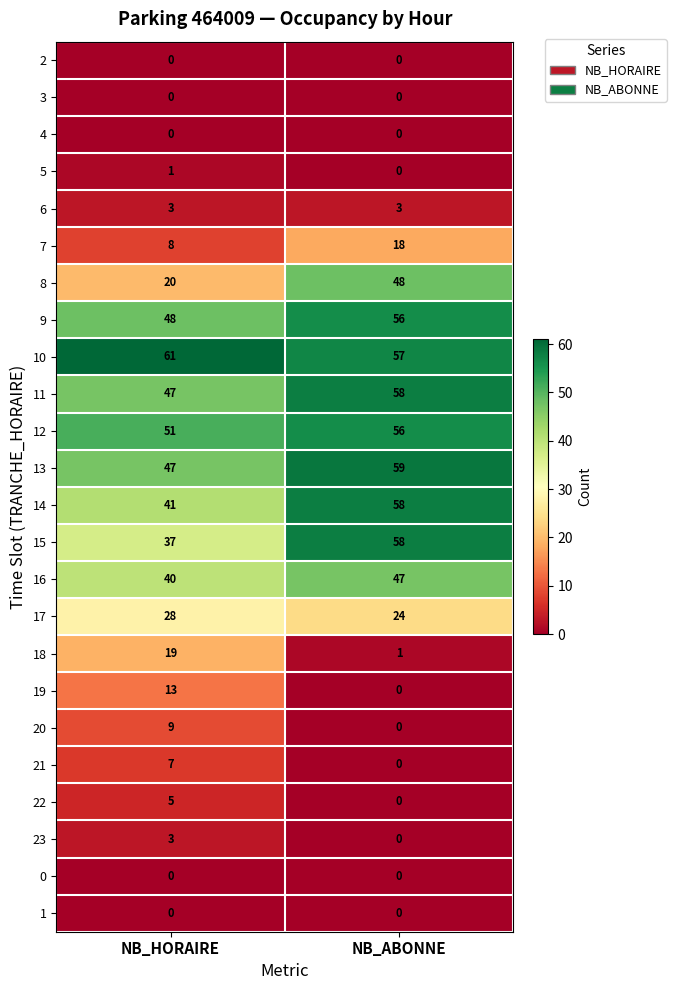

Which series changed the most between NB_HORAIRE and NB_ABONNE?

8